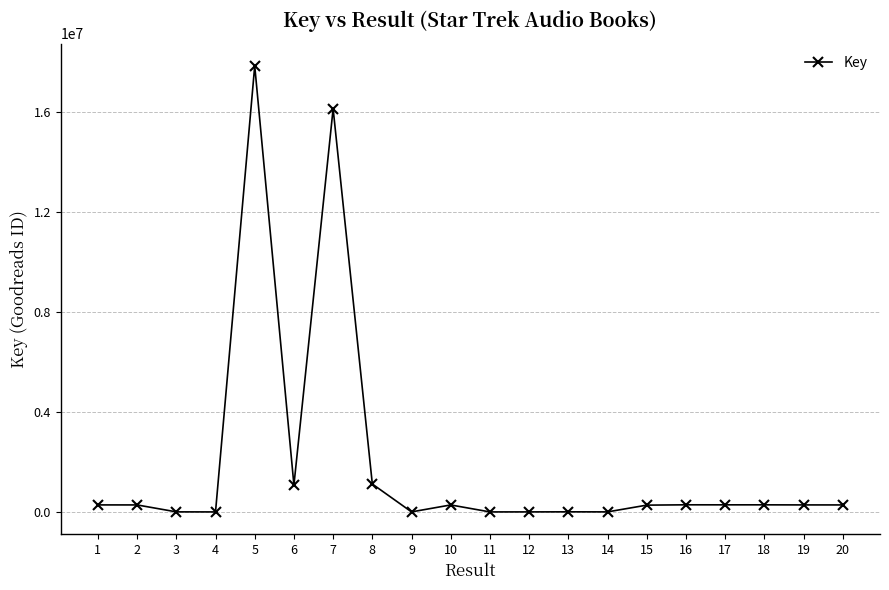

True or false: there are more than 1 points higher than both neighbors.

True